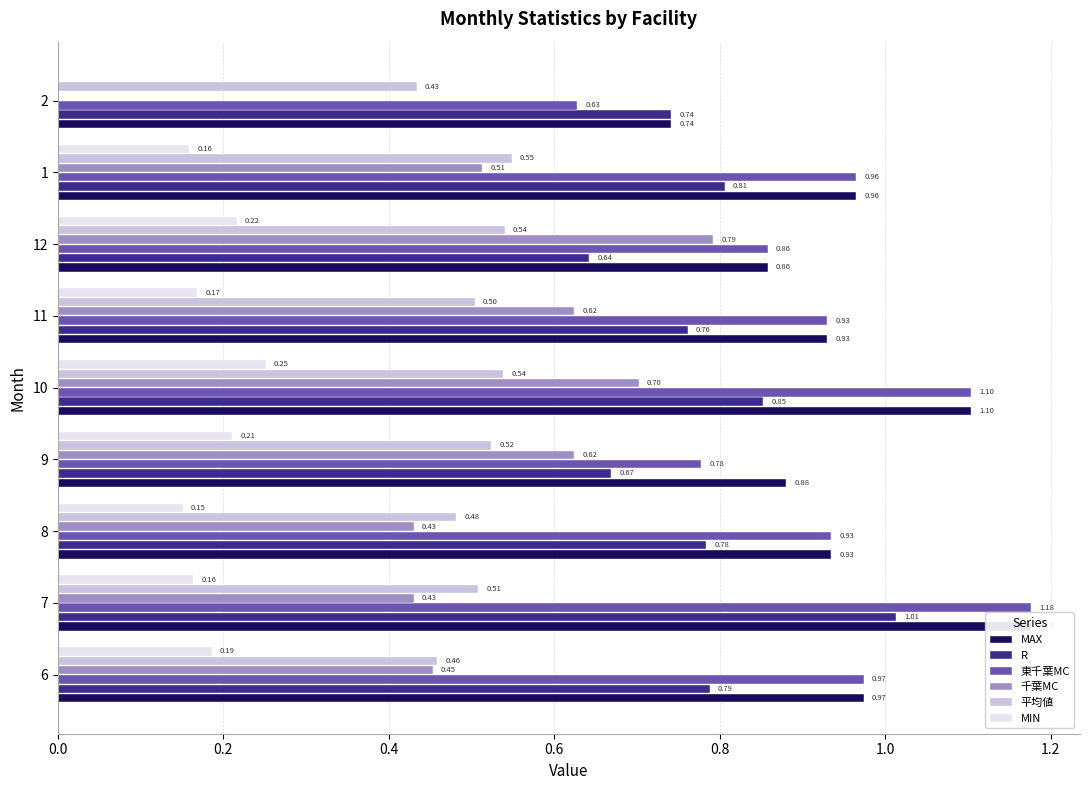

The value of MIN at 1 is 0.0. True or false?

False